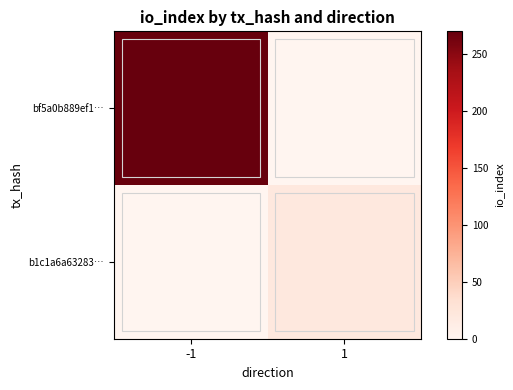

Which has a higher value, -1 or 1?

-1